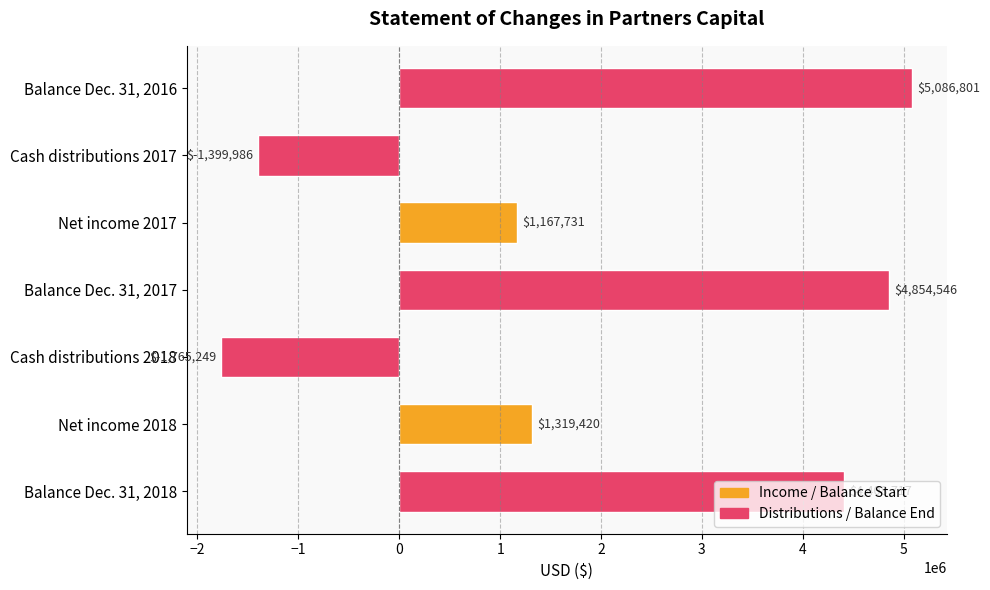

What is the sum of all values?

13671980